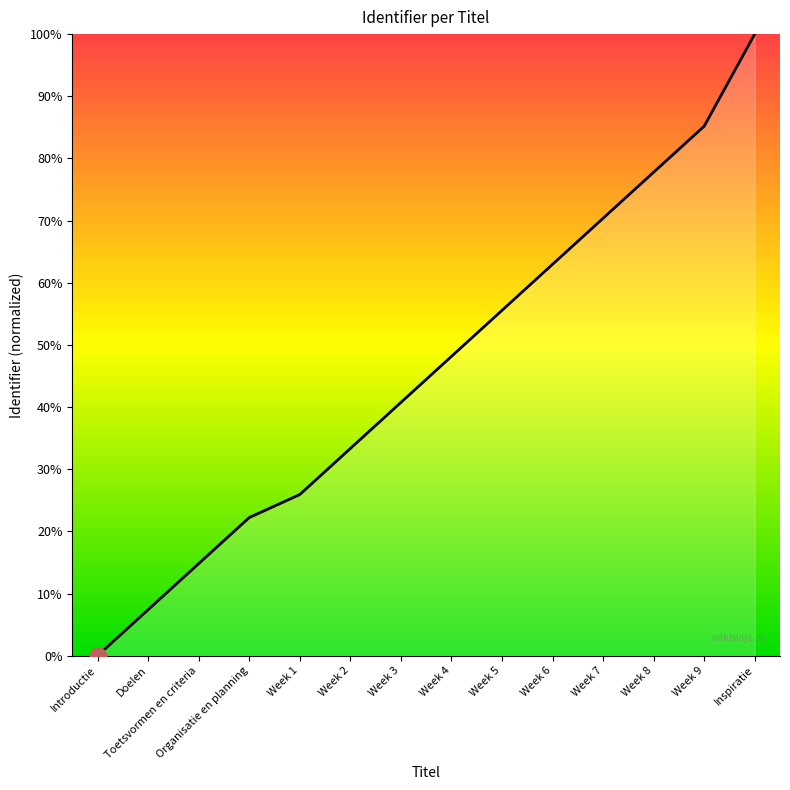

True or false: the data shows 77.8 at Week 8.

True